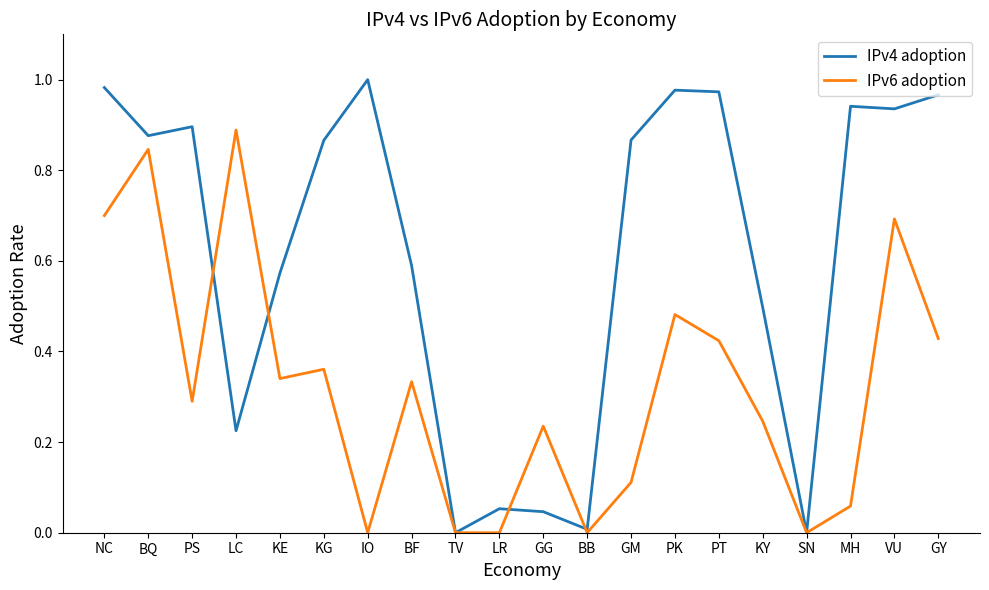

Is this an area chart (filled region under the line)?

No